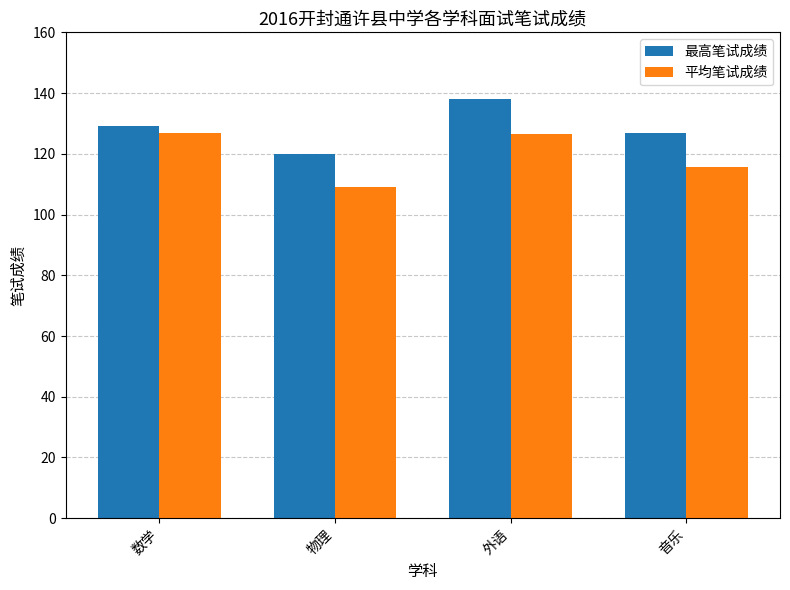

What are all the series names shown in the legend?

最高笔试成绩, 平均笔试成绩